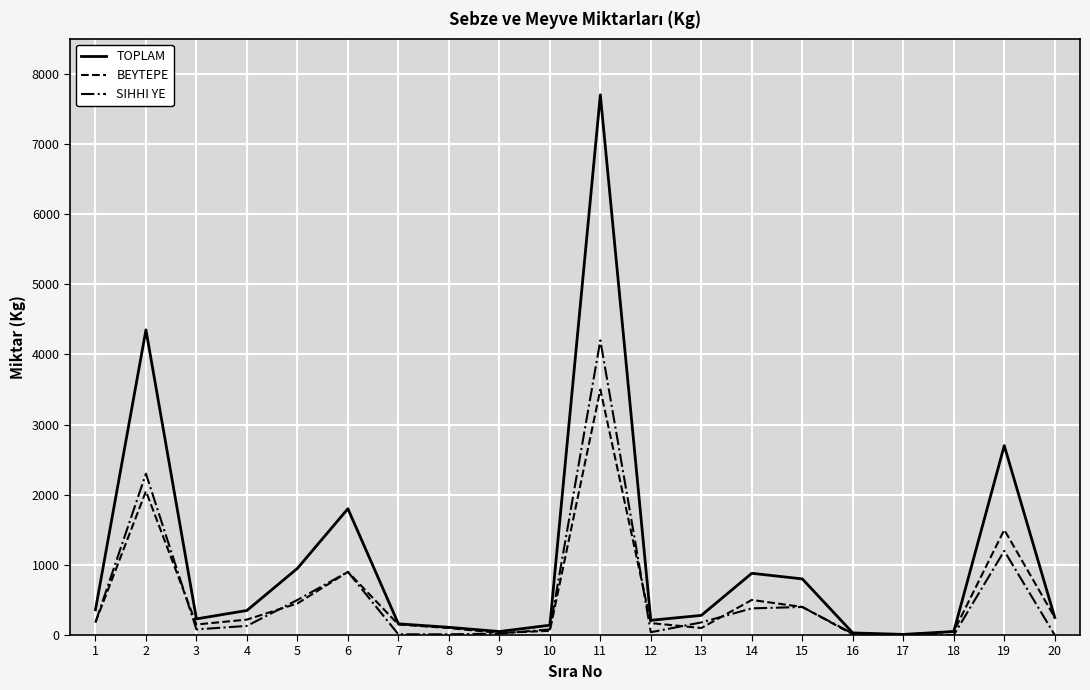

What is the maximum value shown in the chart?

7700